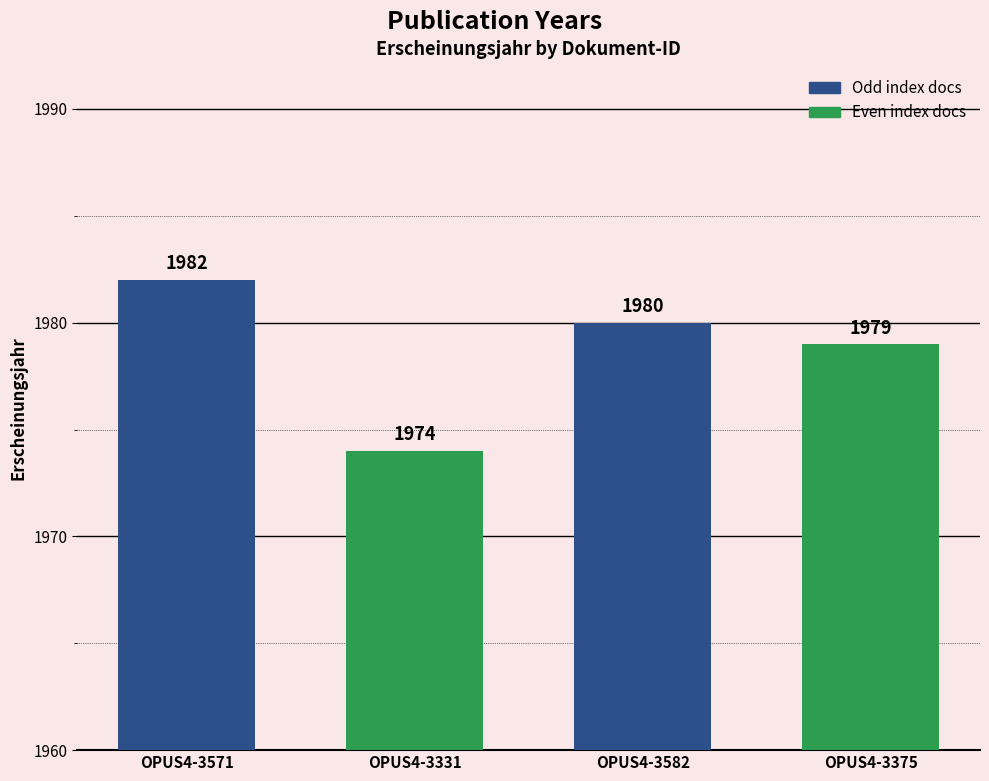

Which has a higher value, OPUS4-3331 or OPUS4-3571?

OPUS4-3571